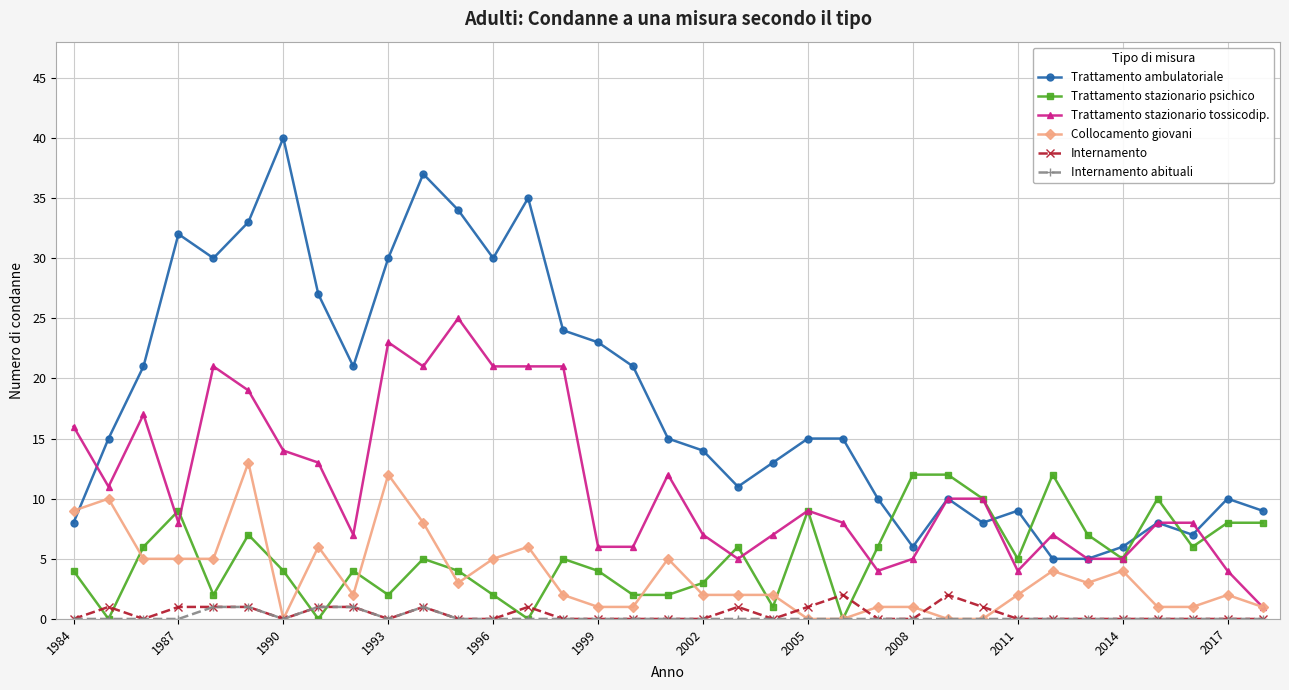

How many Internamento values are between 0 and 1?

33